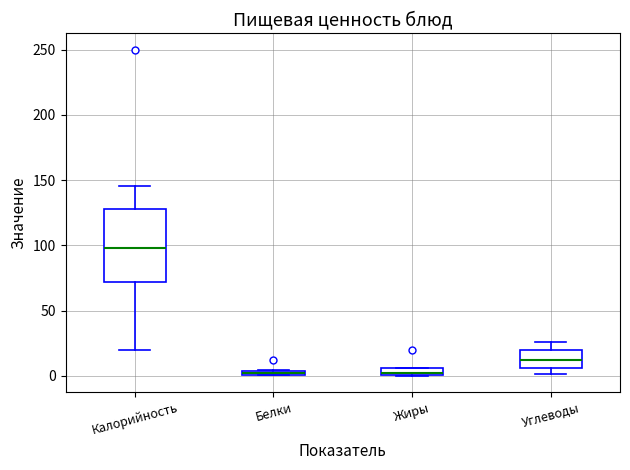

Comparing the boxes themselves (not the whiskers), which one is the tallest?

Калорийность